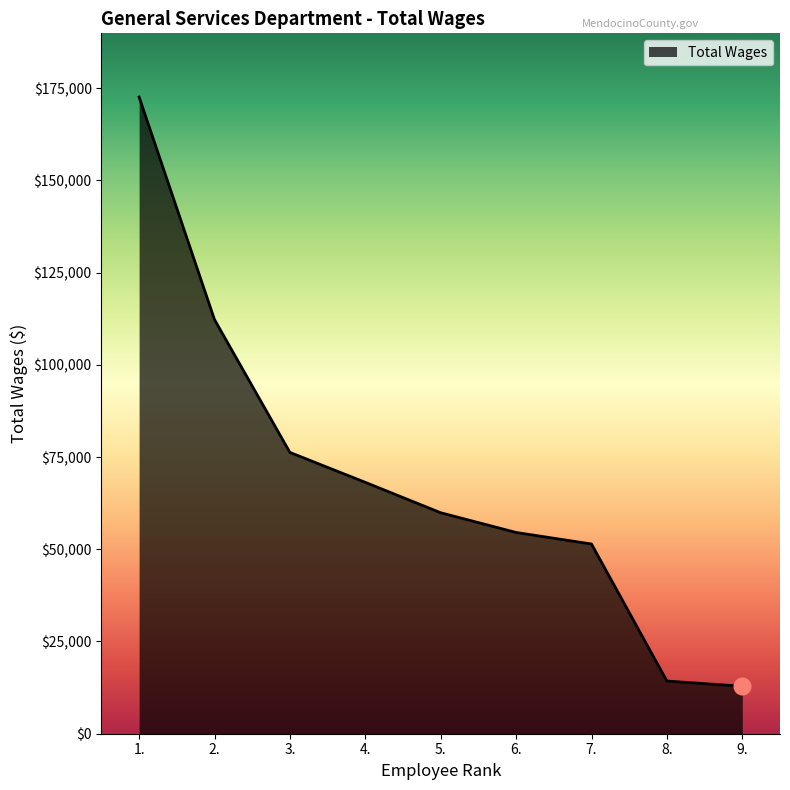

What position from the left is 7.?

7